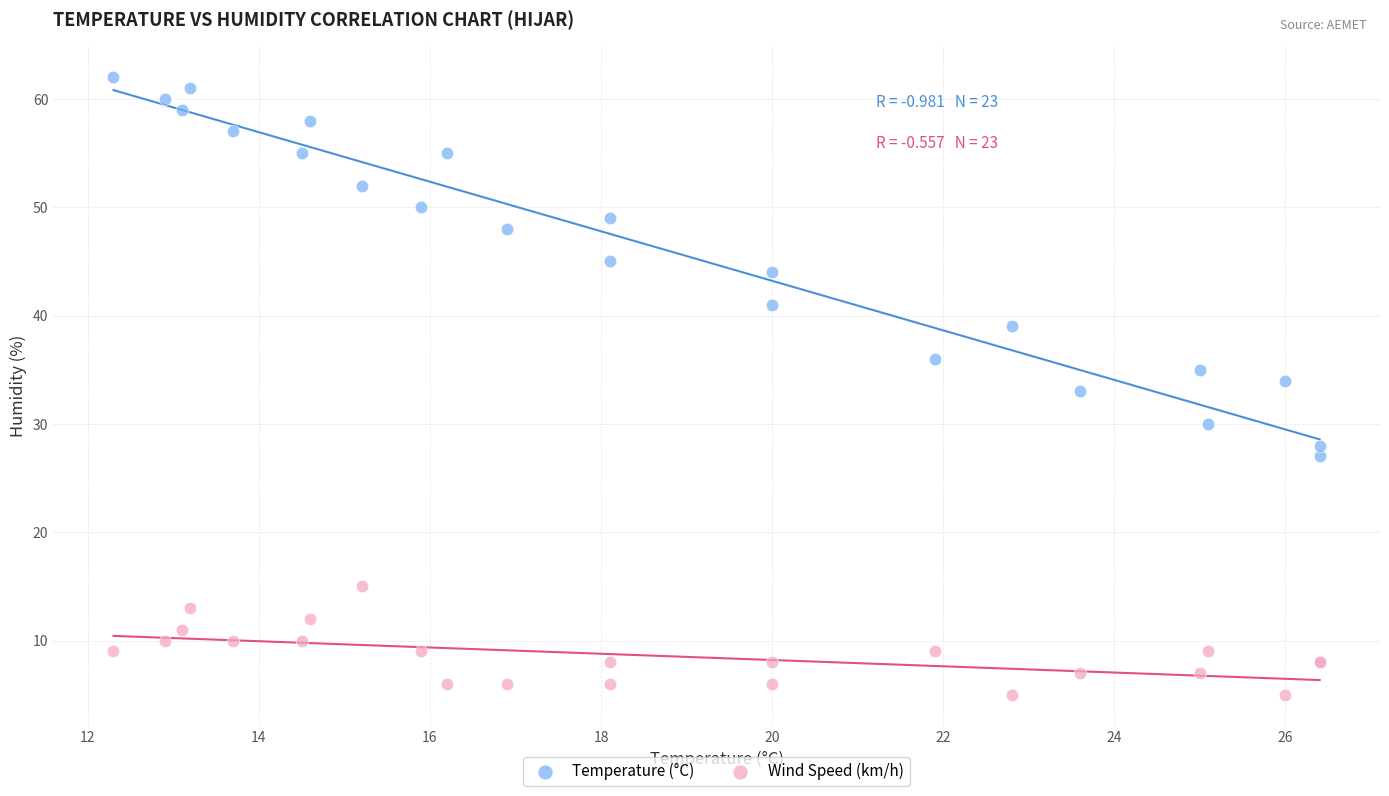

Which series has the largest Y range (max minus min)?

Temperature (°C)